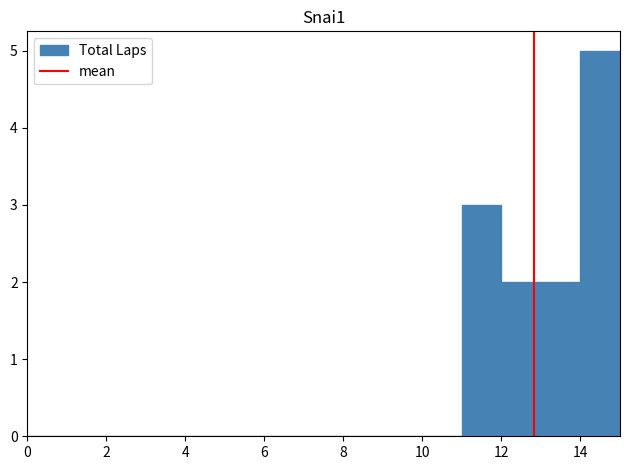

Reading left to right, transcribe this chart: for each bar, give the range it covers on the x-axis and its height. The values are not printed on the chart, so give them approximately, as read against the axis.

0 to 1: 0
1 to 2: 0
2 to 3: 0
3 to 4: 0
4 to 5: 0
5 to 6: 0
6 to 7: 0
7 to 8: 0
8 to 9: 0
9 to 10: 0
10 to 11: 0
11 to 12: 3
12 to 13: 2
13 to 14: 2
14 to 15: 5